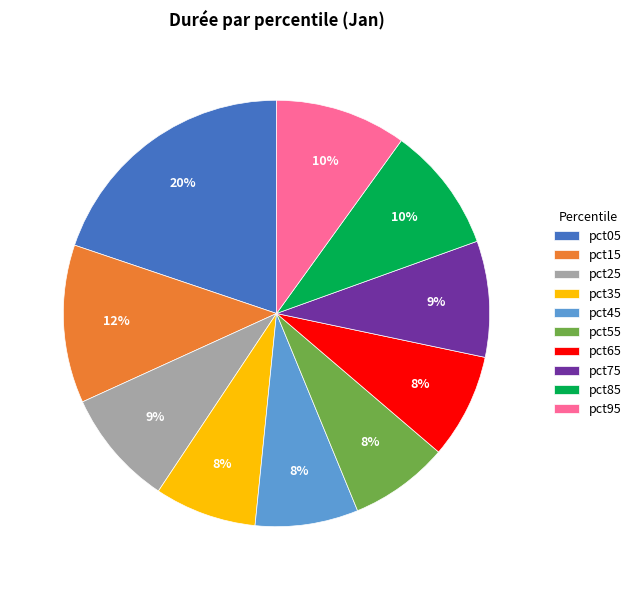

To the nearest percent, what is the difference between the largest and smallest slice percentages?

12%